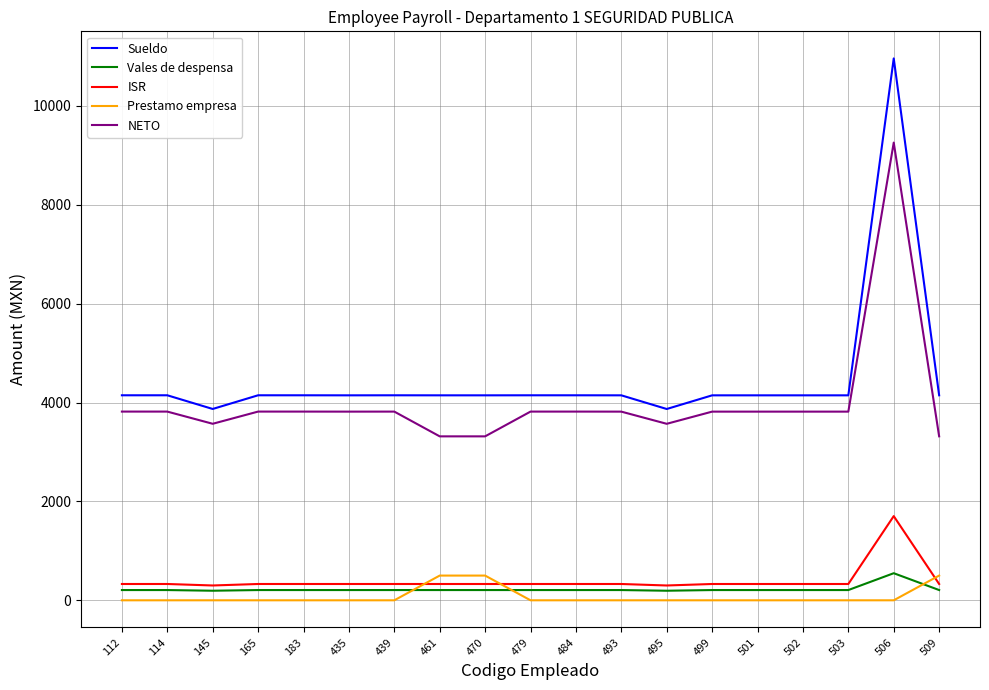

What is the average value of the ISR series?

398.8